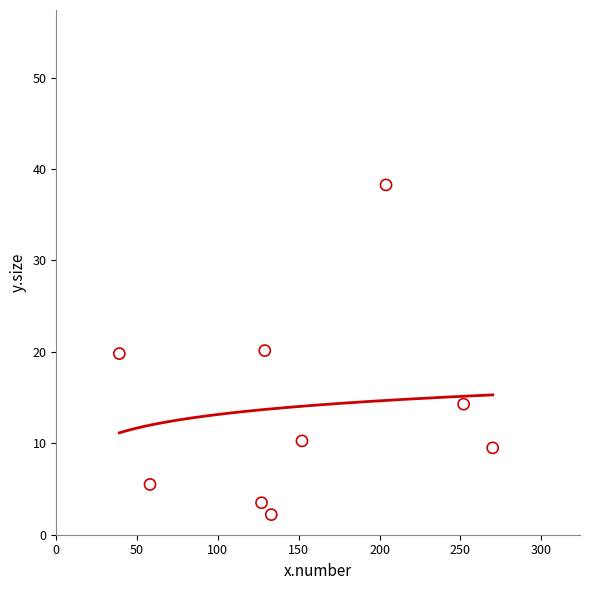

What is the range of Y values (max minus min)?

36.1